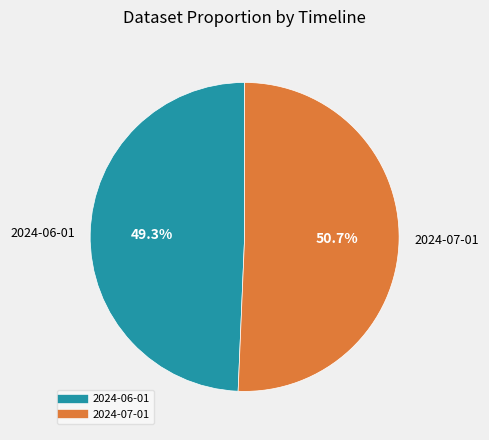

To the nearest percent, what is the combined percentage of 2024-07-01 and 2024-06-01?

100%